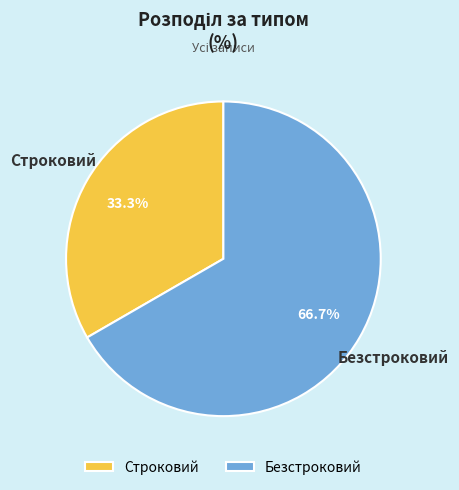

Is there a majority slice in this chart?

Yes